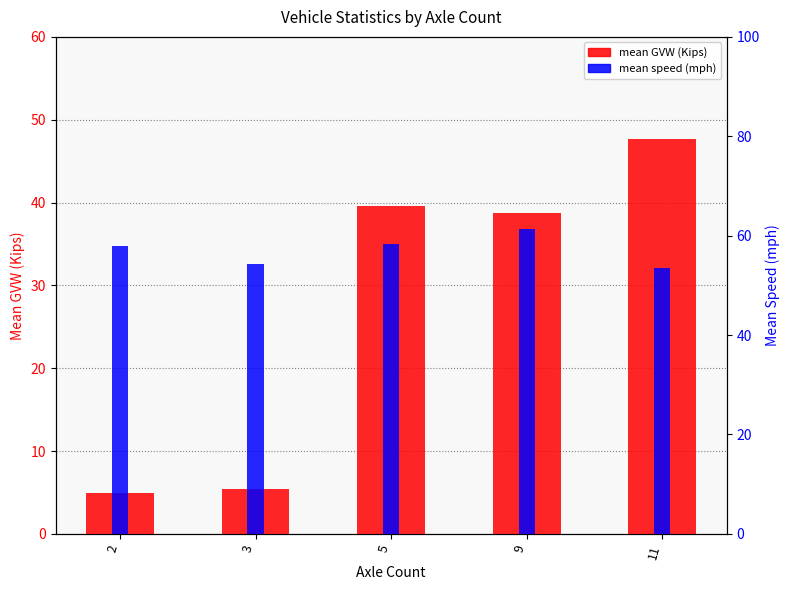

What is the difference between the maximum and minimum values in the mean GVW (Kips) series?

42.7